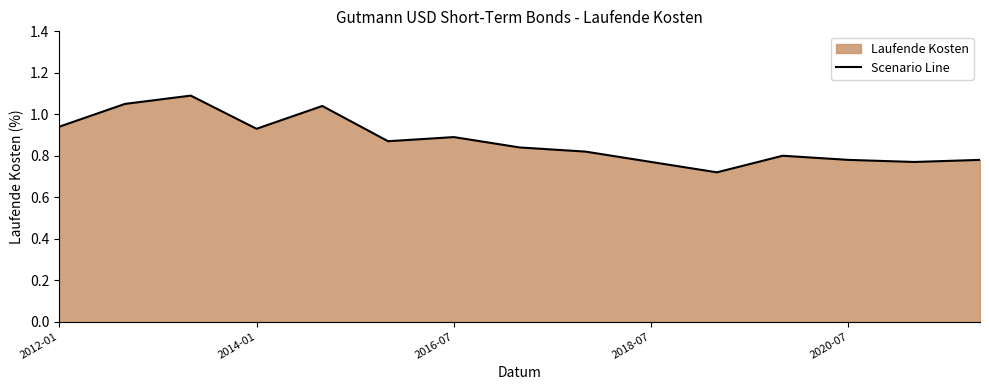

Is it true that the value at 2016-07 is 0.9?

True